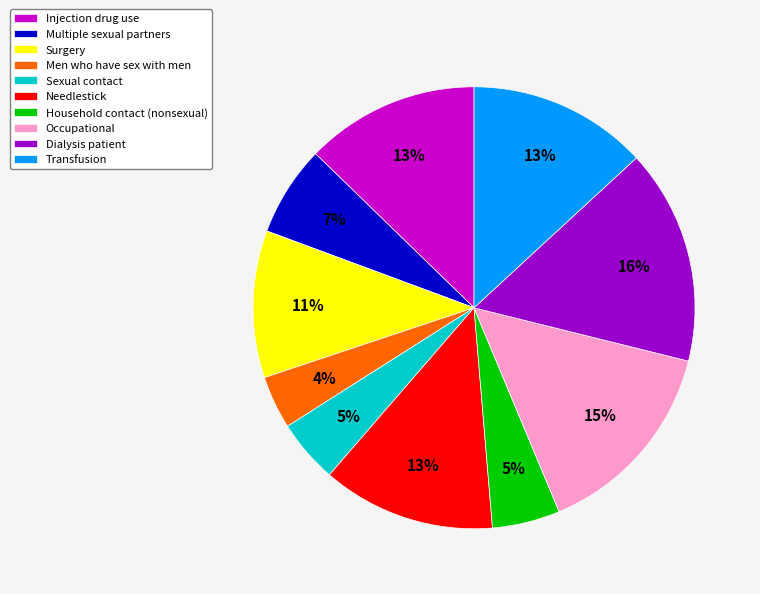

Approximately how many times larger is the value at Sexual contact compared to Occupational?

0.3